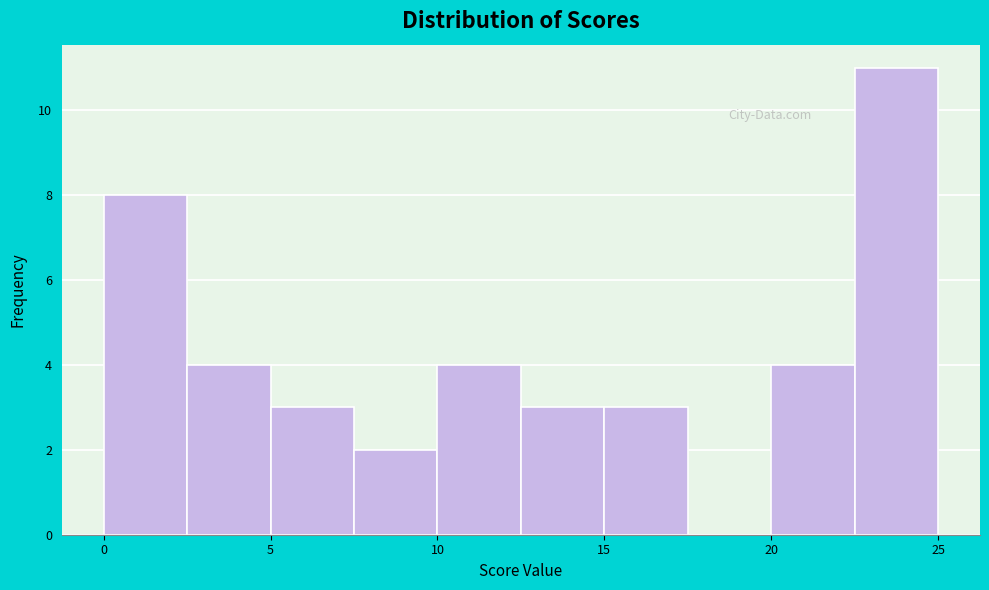

How tall is the bar that spans 7.5 to 10.0 on the x-axis? The values are not printed on the chart, so give them approximately, as read against the axis.

2